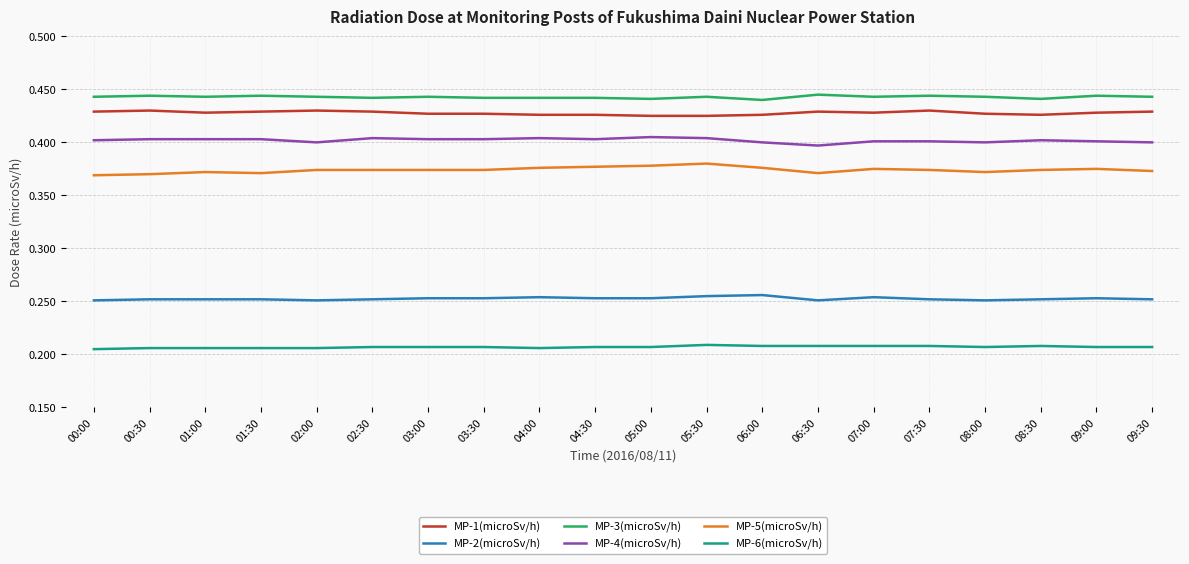

True or false: MP-3(microSv/h) and MP-4(microSv/h) intersect in this chart.

False